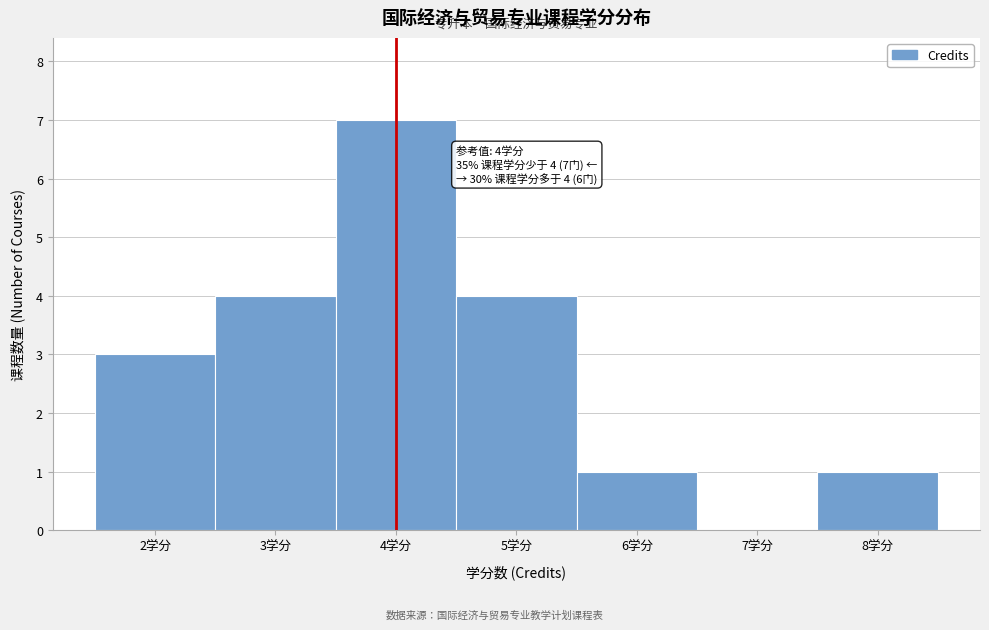

Which range on the x-axis has the tallest bar?

3.5 to 4.5